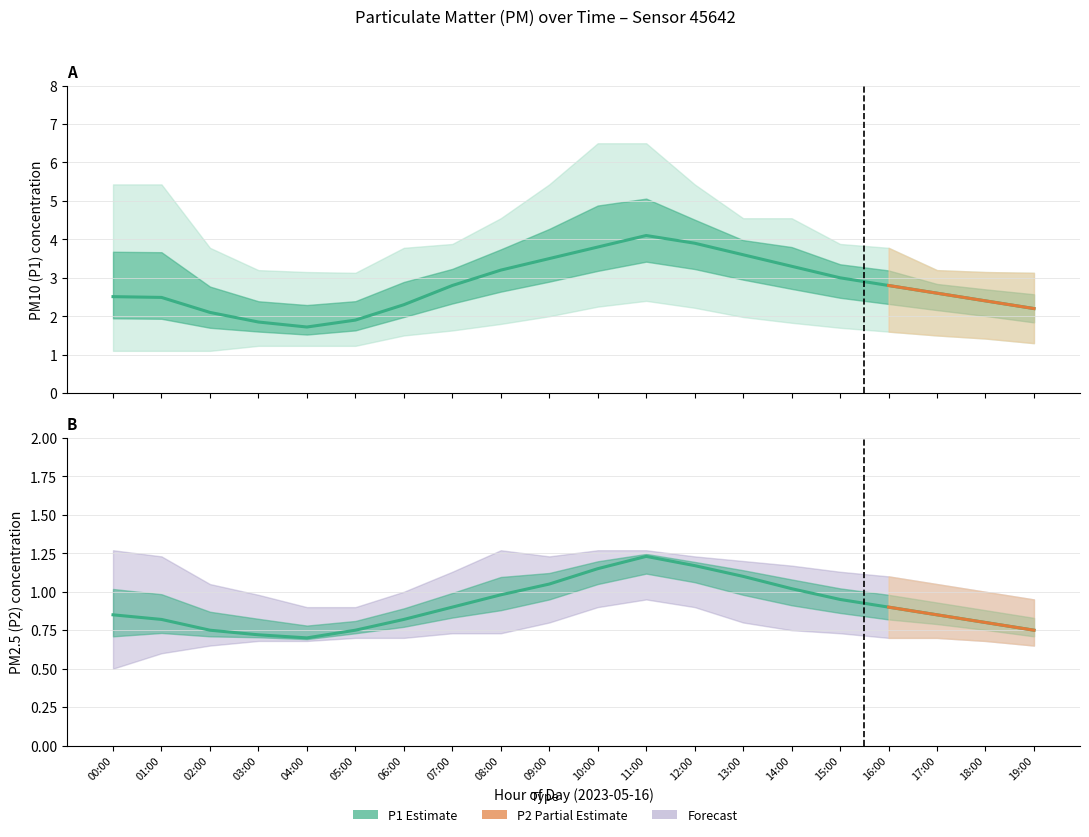

Is it true that P1_lo equals 1.4 at 18:00?

True